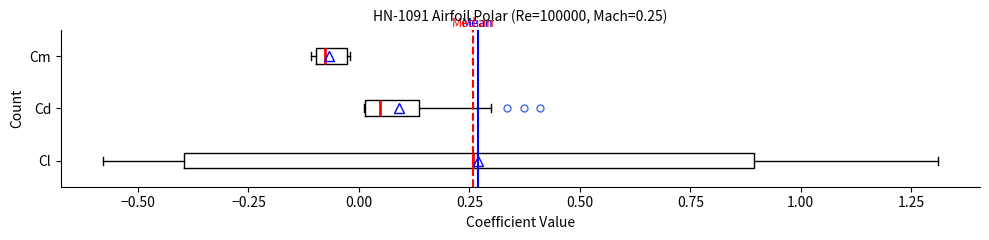

Which box's median line is the furthest to the left?

Cm